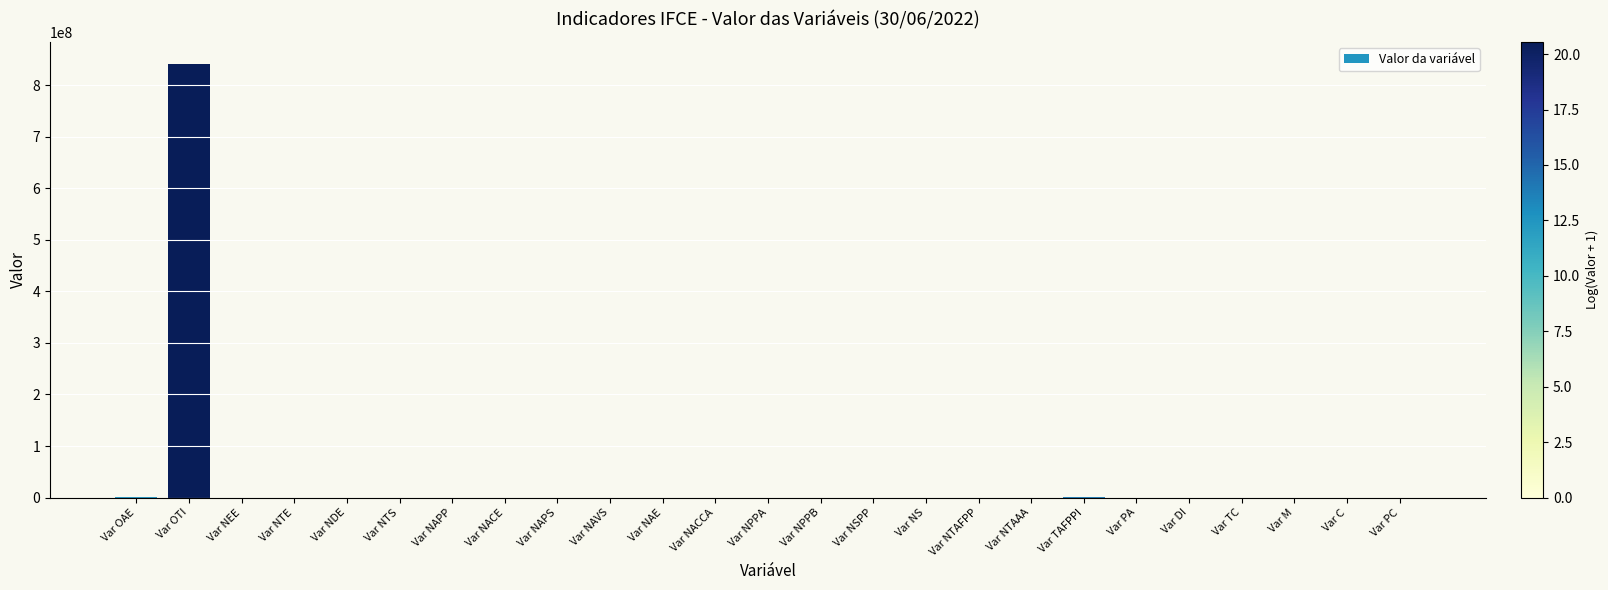

Where does the data first go above 317?

Var OAE